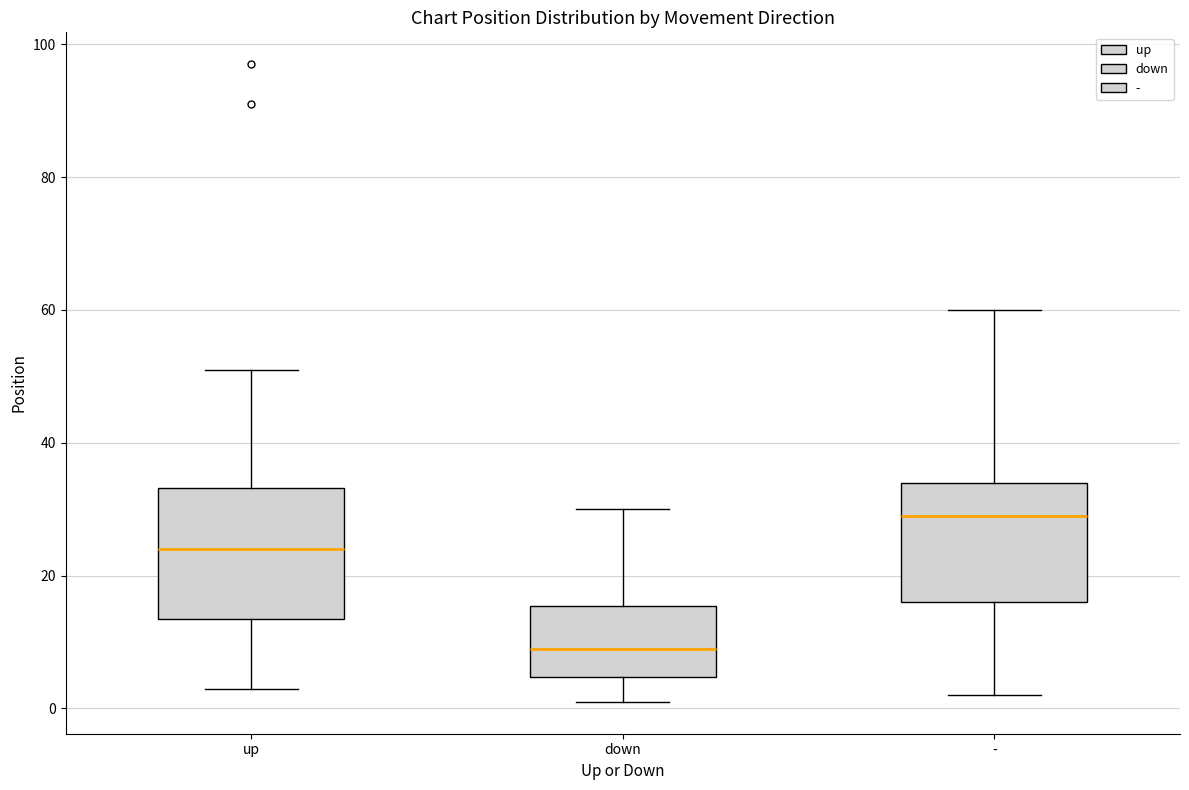

Which box's median line is the highest?

-